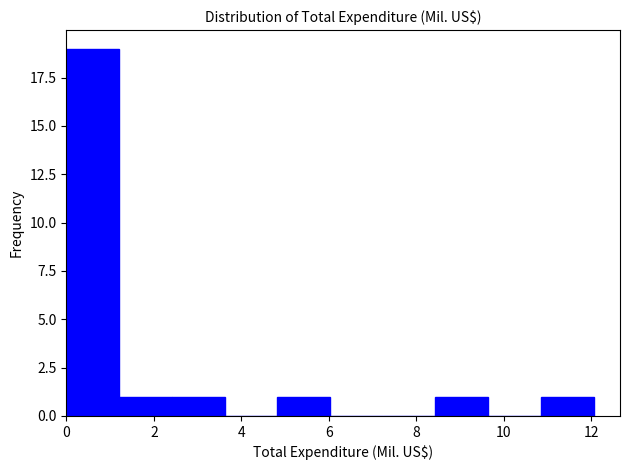

Reading left to right, transcribe this chart: for each bar, give the range it covers on the x-axis and its height. Neither the bar edges nor the heights are printed on the chart, so give them approximately, as read against the axes.

0.0 to 1.2: 19
1.2 to 2.4: 1
2.4 to 3.6: 1
3.6 to 4.8: 0
4.8 to 6.0: 1
6.0 to 7.2: 0
7.2 to 8.4: 0
8.4 to 9.6: 1
9.6 to 10.8: 0
10.8 to 12.0: 1